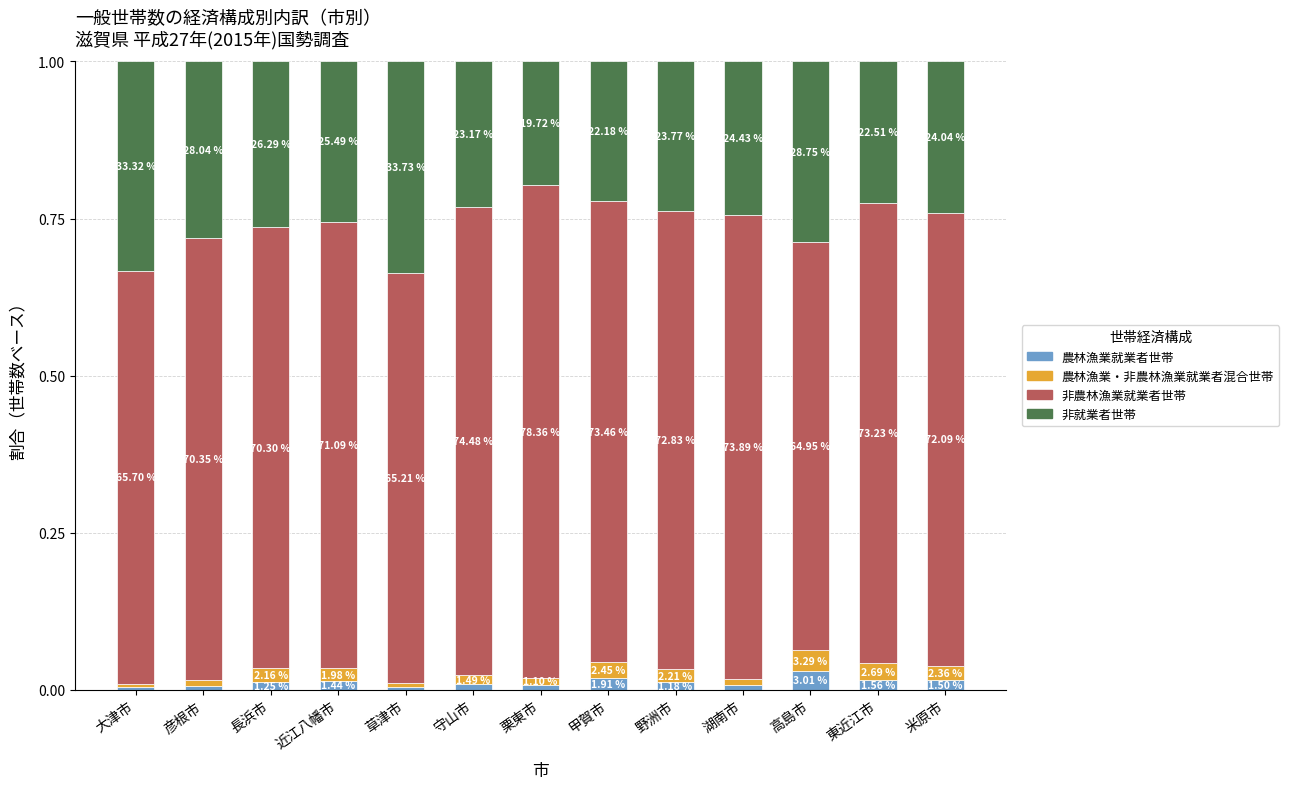

What is the difference between the maximum and minimum values in the 非農林漁業就業者世帯 series?

0.1